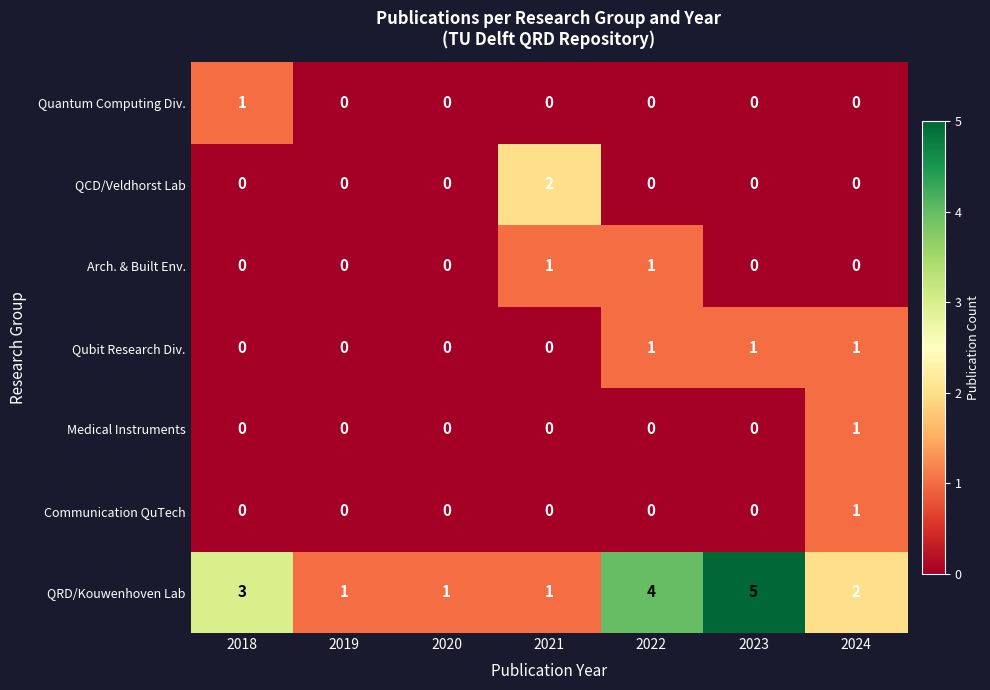

How many Communication QuTech values are between 0 and 1?

7